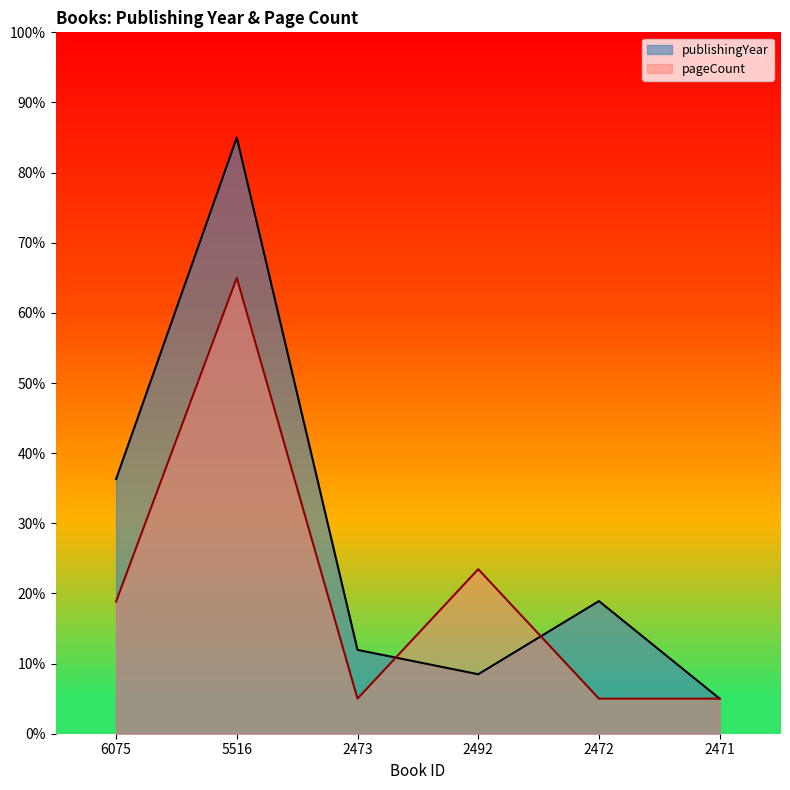

What is the label of the 4th point from the right?

2473